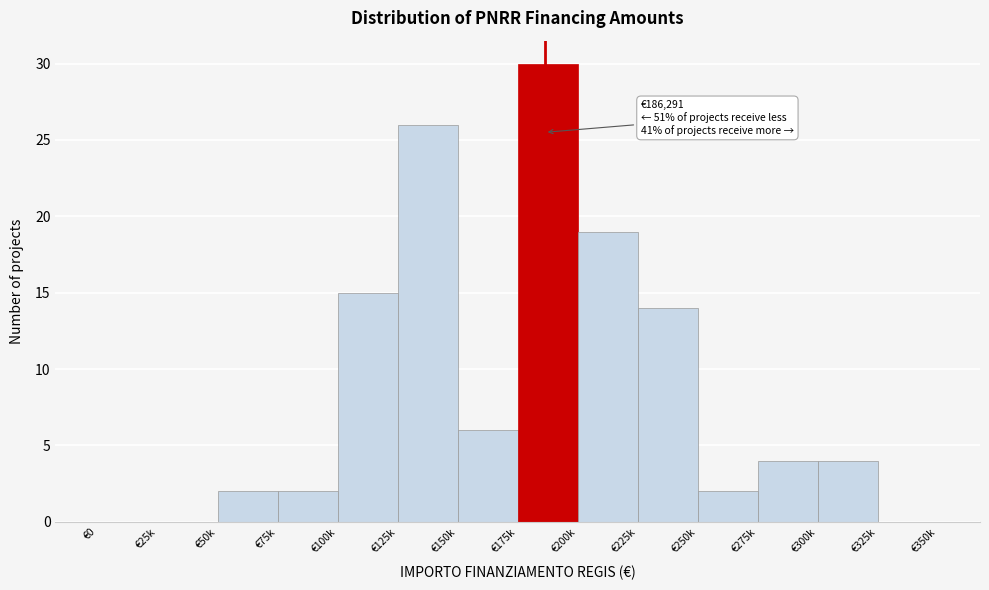

Reading right to left, transcribe all the data shown in this chart.

€325k=0	€300k=4	€275k=4	€250k=2	€225k=14	€200k=19	€175k=30	€150k=6	€125k=26	€100k=15	€75k=2	€50k=2	€25k=0	€0=0